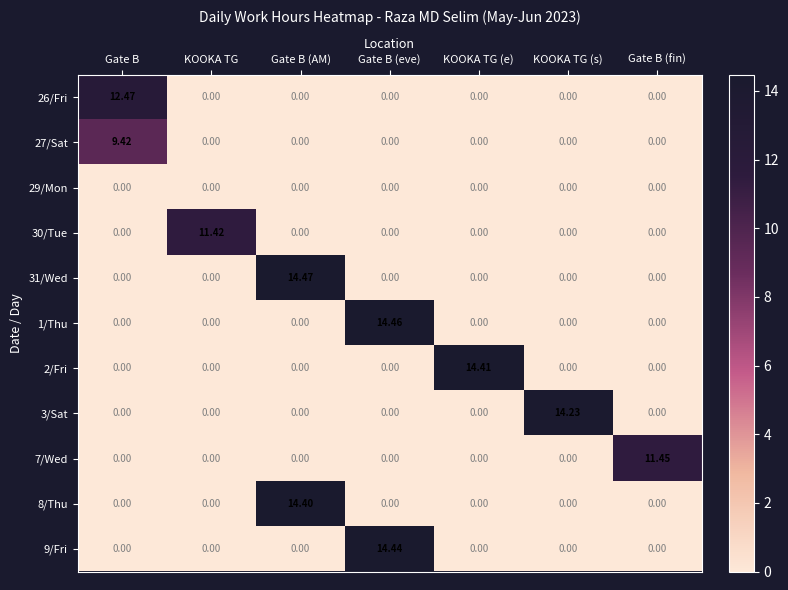

At which category is the sum across all series the highest?

Gate B (eve)